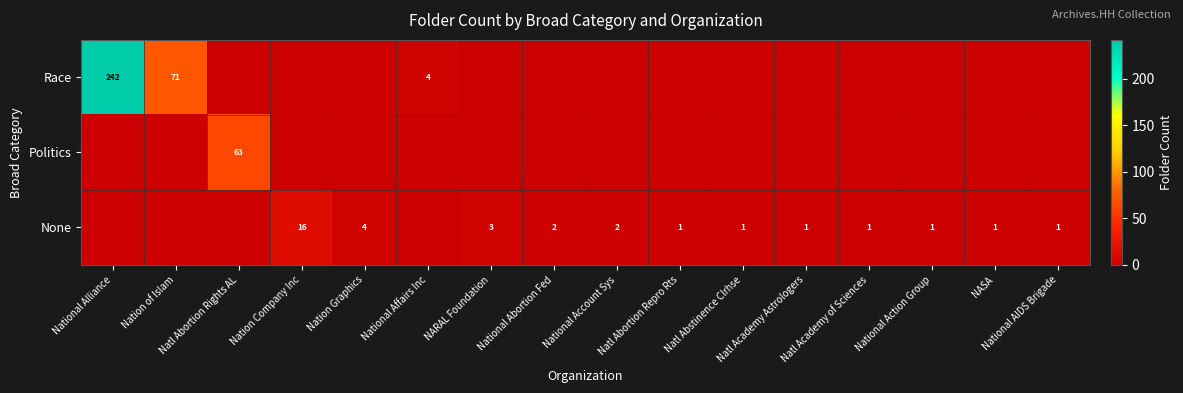

The value of Race at National Account Sys is -111. True or false?

False